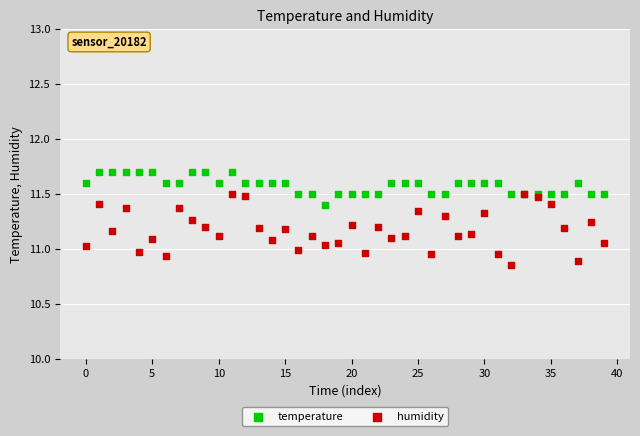

Which series contains the lowest Y value?

humidity